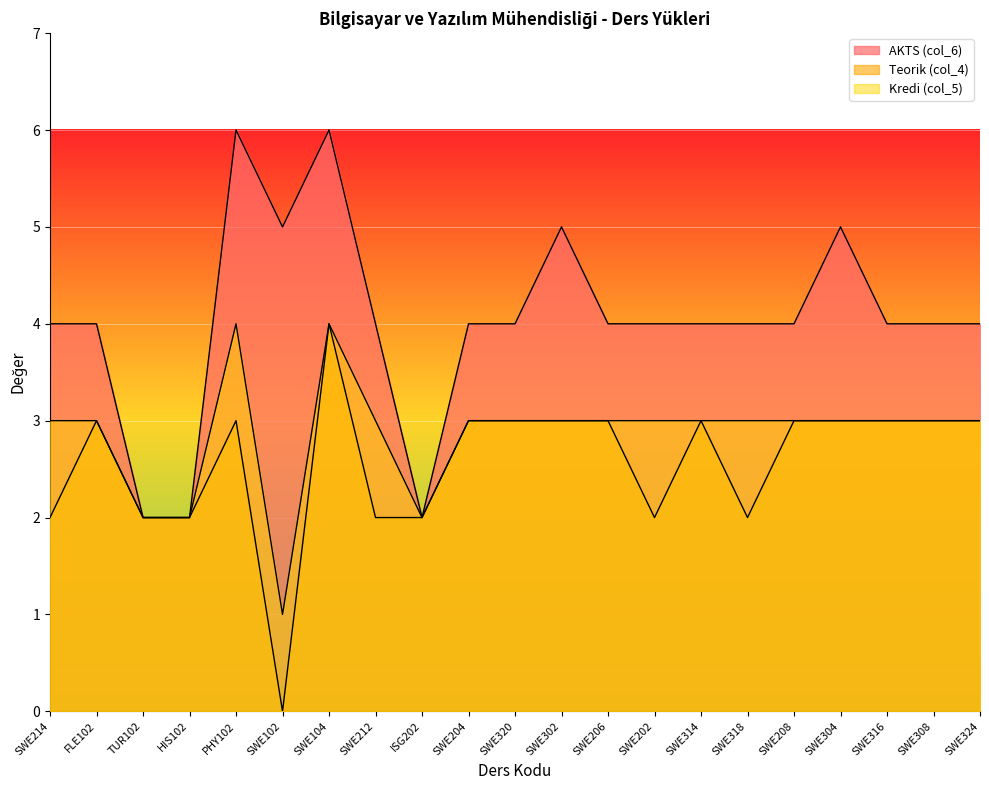

Which series has the widest spread of values?

AKTS (col_6)